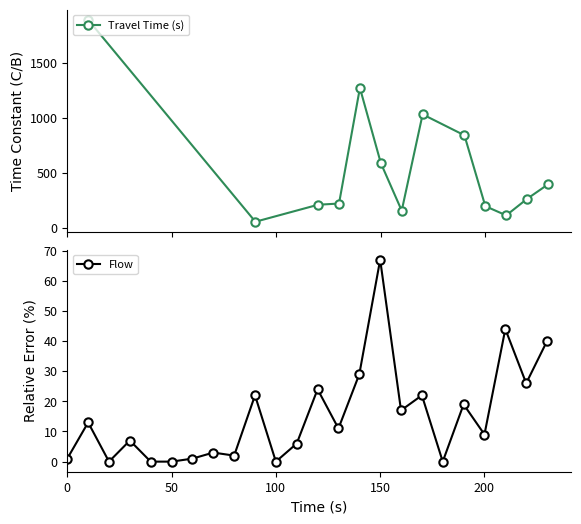

True or false: Flow has a value of 1 at 0.

True